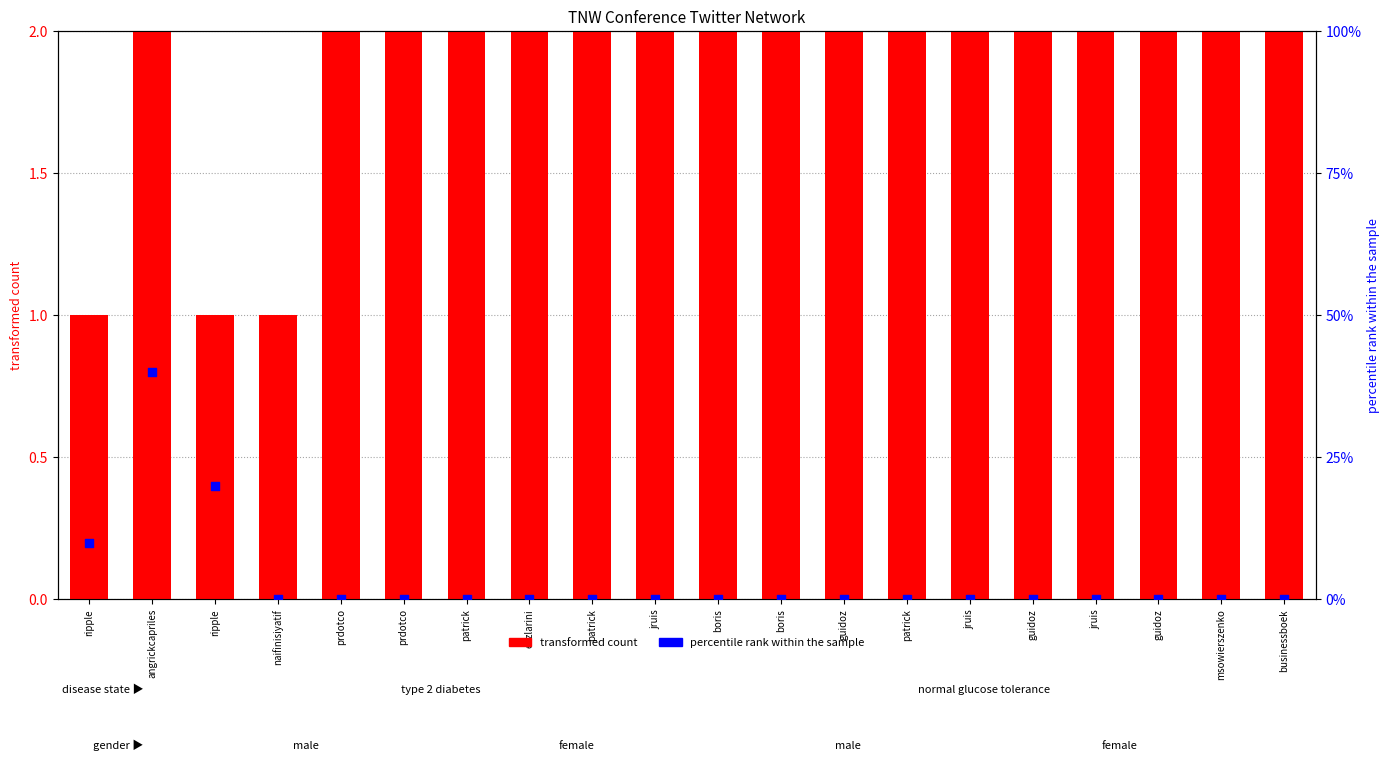

Which series reaches the maximum Y coordinate?

transformed count